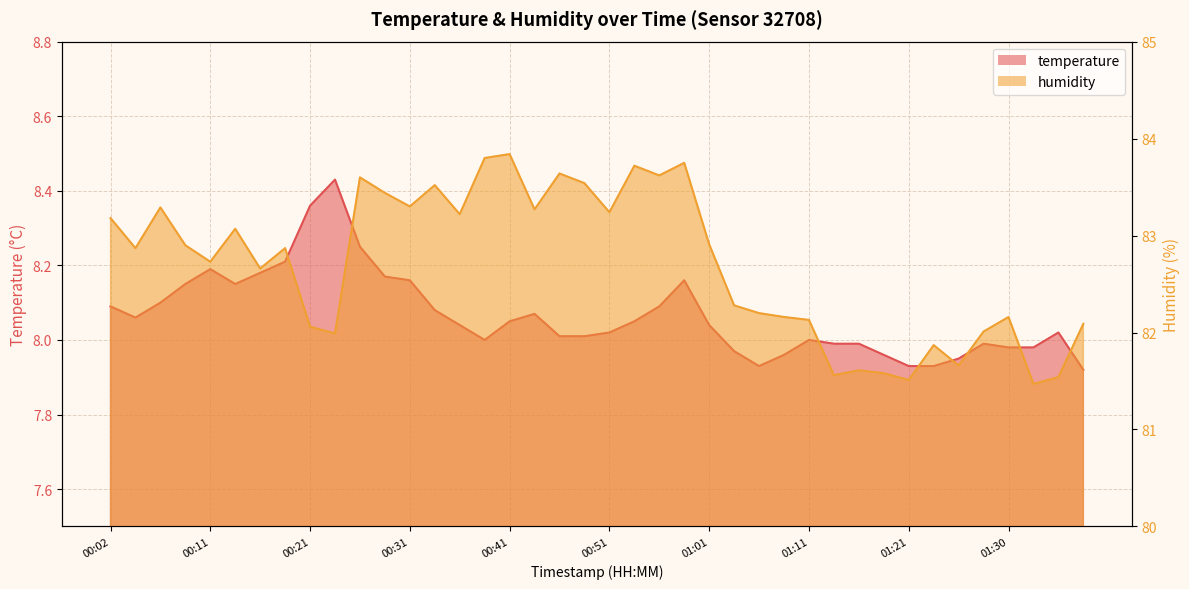

At which category does humidity reach its first local peak?

00:07